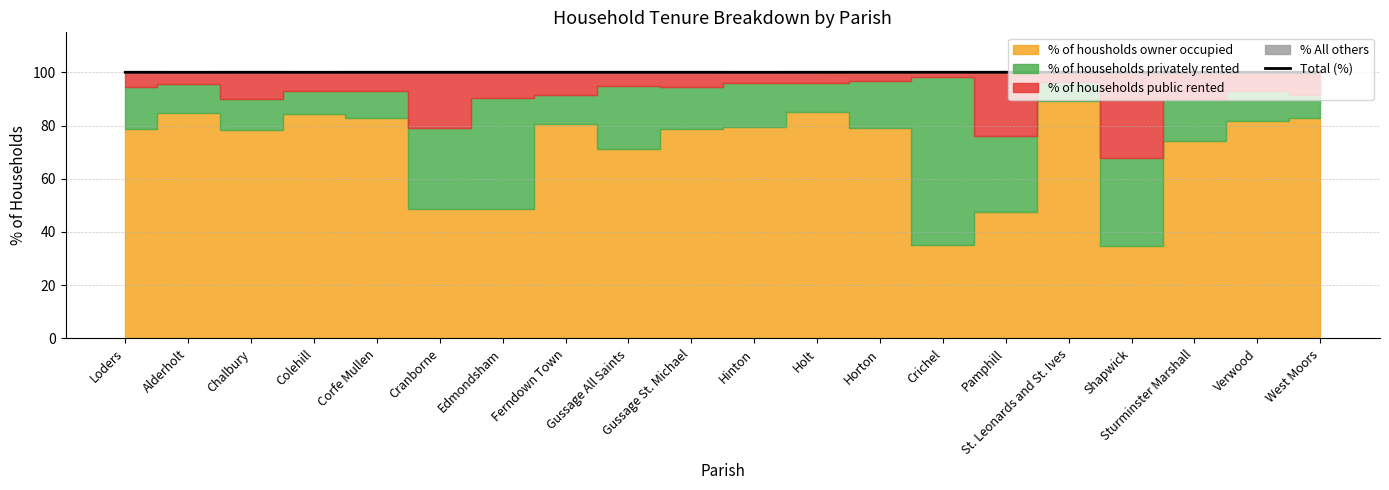

What is the greatest value displayed?

100.0